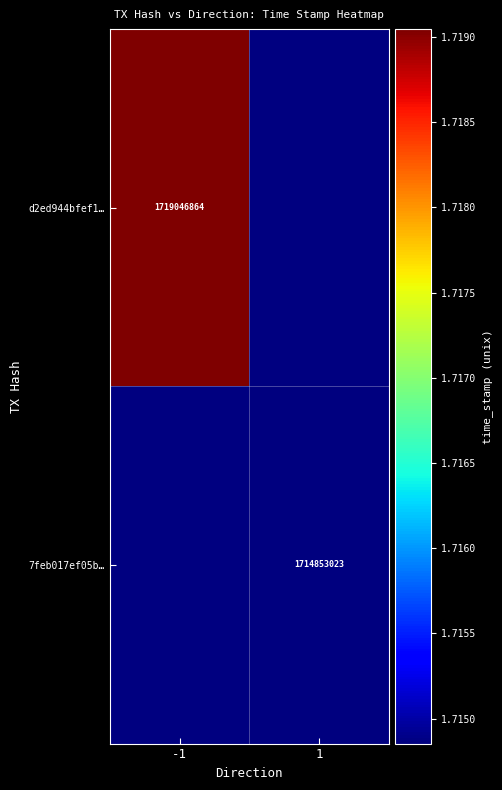

The value of d2ed944bfef1… at -1 is 2360898871.3. True or false?

False